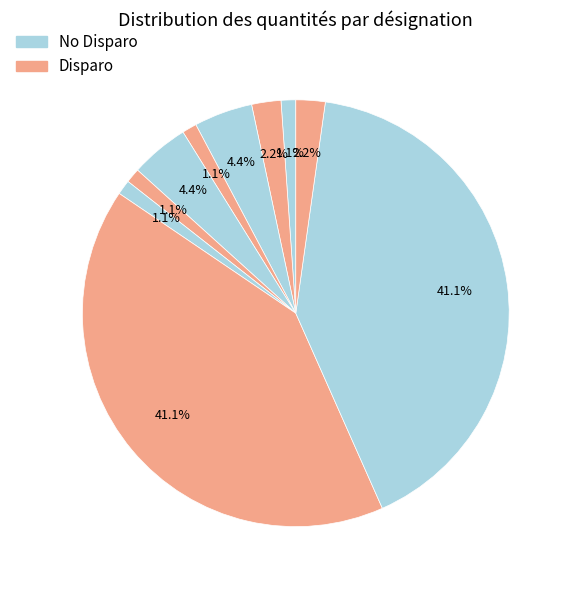

Count the number of slices in the pie.

10